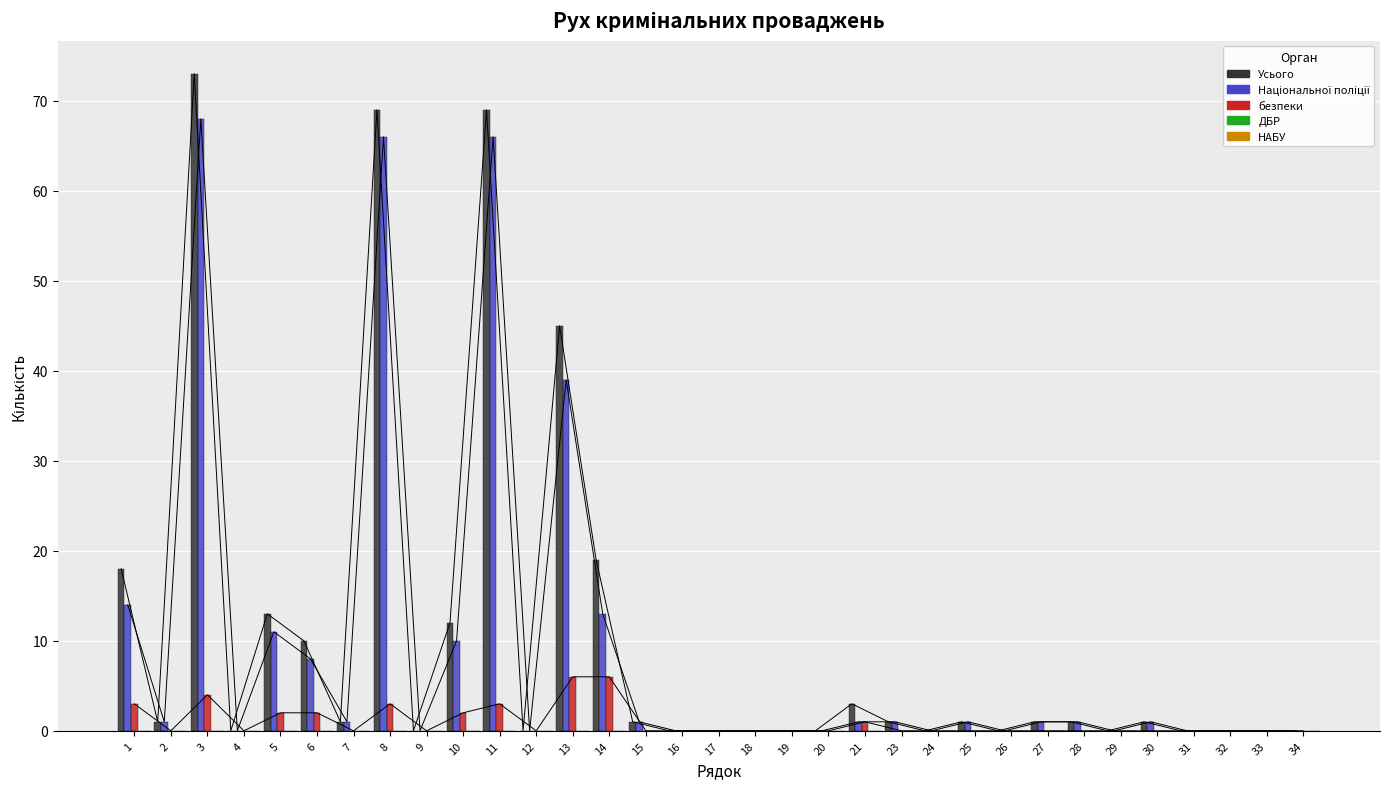

List the series in order of their peak value, highest first.

Усього, Національної поліції, безпеки, ДБР, НАБУ